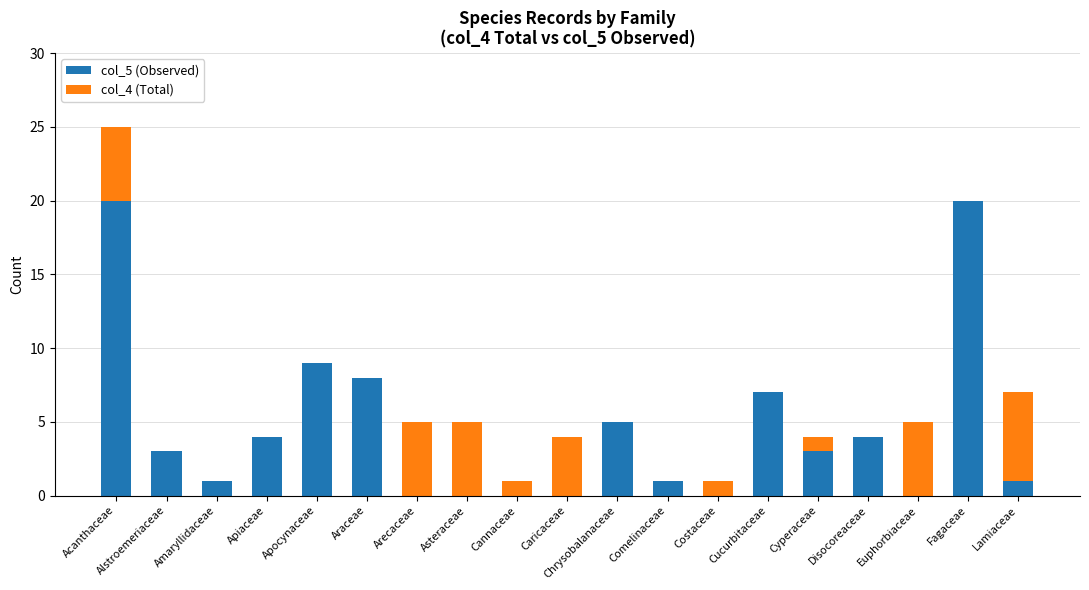

Is it true that col_5 (Observed) equals 0 at Caricaceae?

True